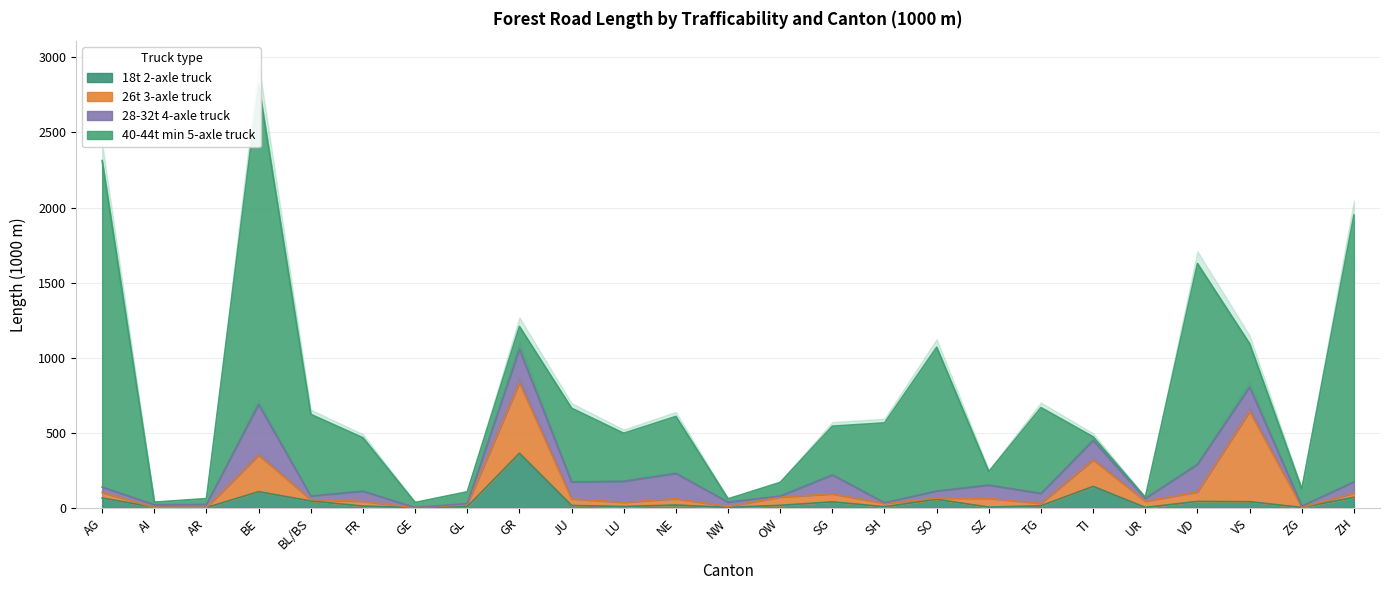

At which category is the sum across all series the highest?

BE